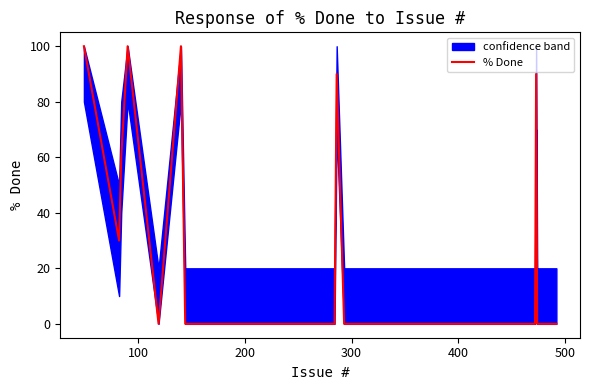

Count the number of categories in the chart.

40